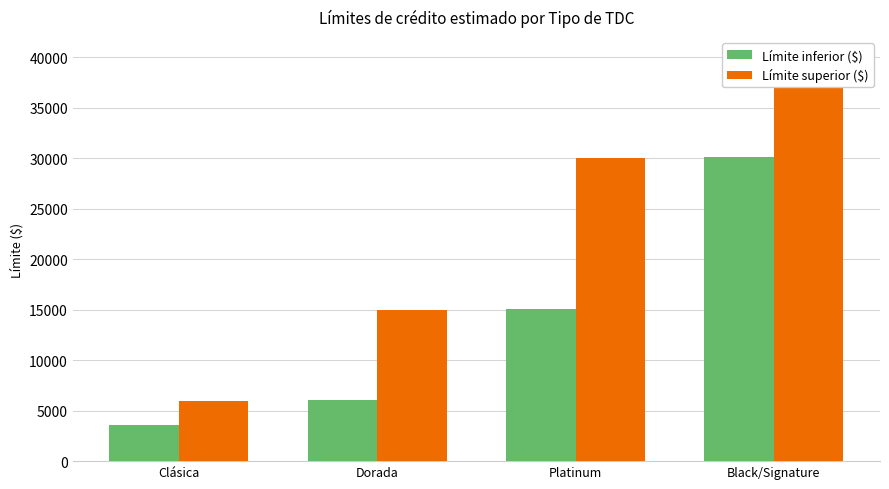

What is the average value of the Límite superior ($) series?

22425